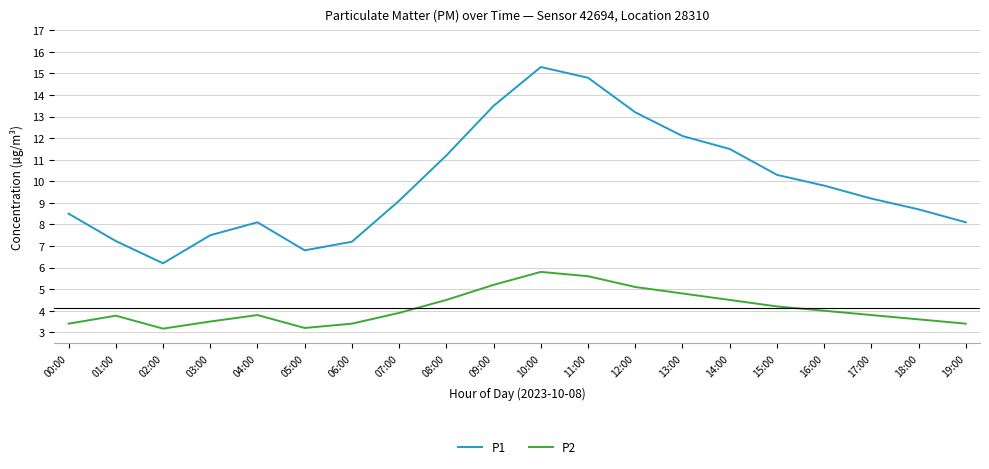

Does the chart display data point markers on the line(s)?

No